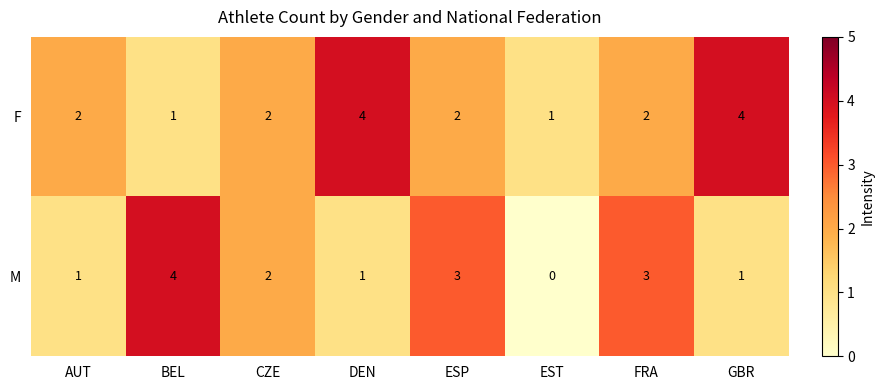

List the series in order of their overall mean, lowest first.

M, F